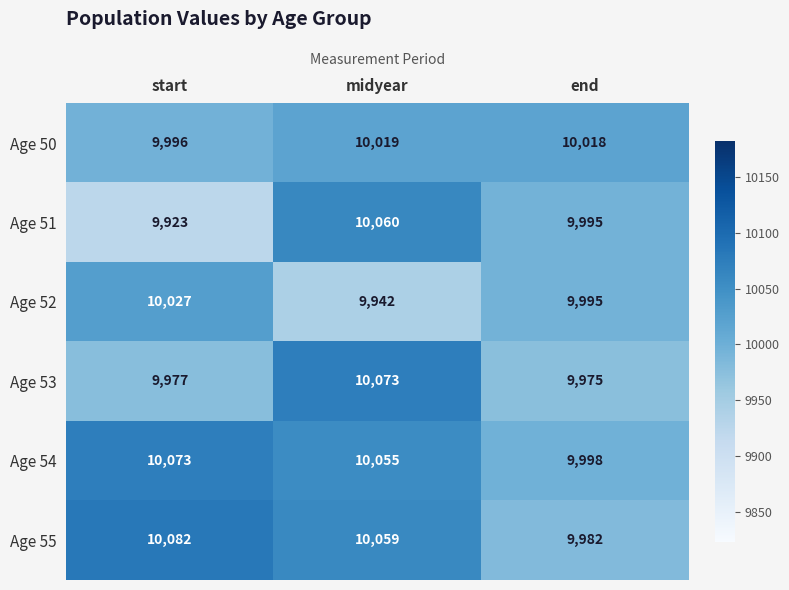

At which category is the sum across all series the highest?

midyear